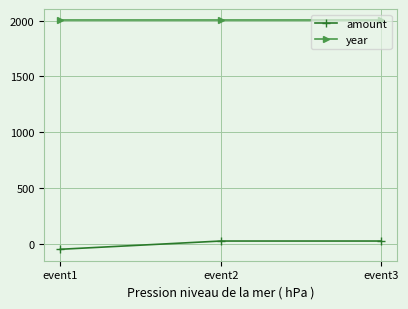

Is it true that year equals 1102.1 at event1?

False